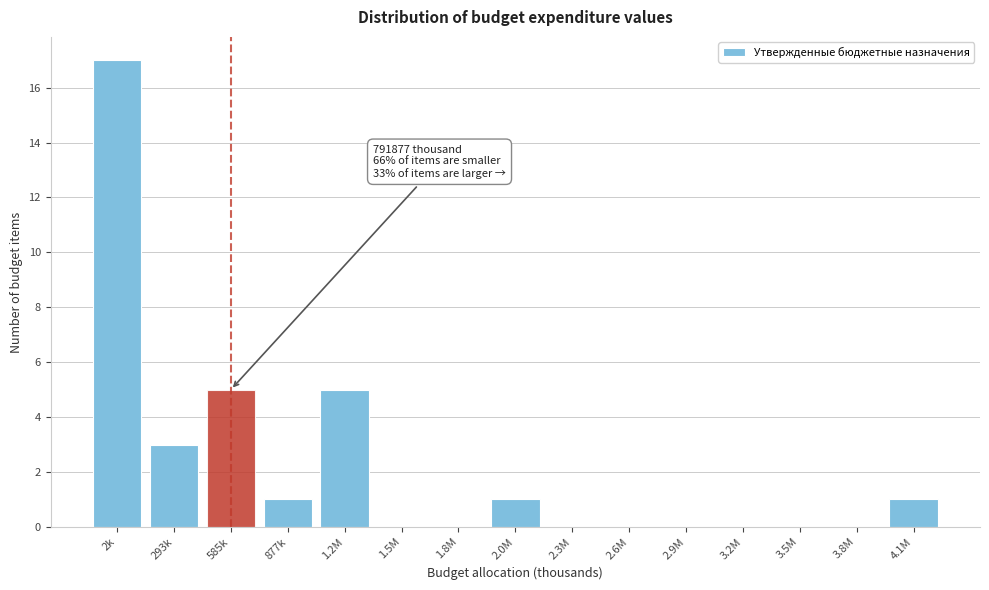

Reading right to left, list all the values displayed in this chart.

4.1M=1	3.8M=0	3.5M=0	3.2M=0	2.9M=0	2.6M=0	2.3M=0	2.0M=1	1.8M=0	1.5M=0	1.2M=5	877k=1	585k=5	293k=3	2k=17